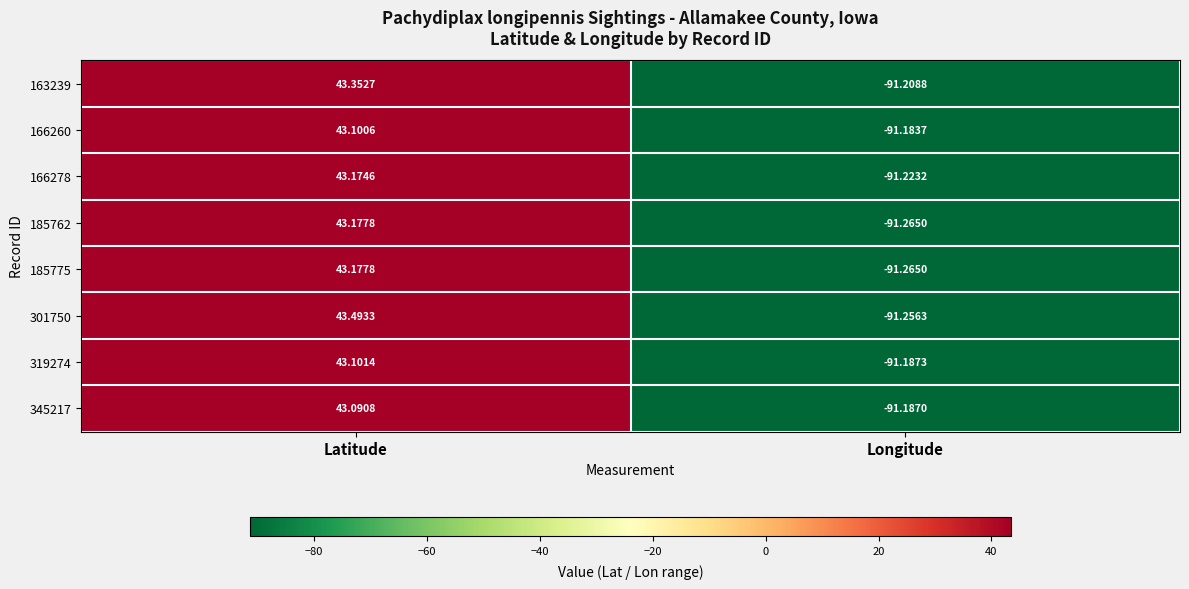

Which series has the widest spread of values?

301750